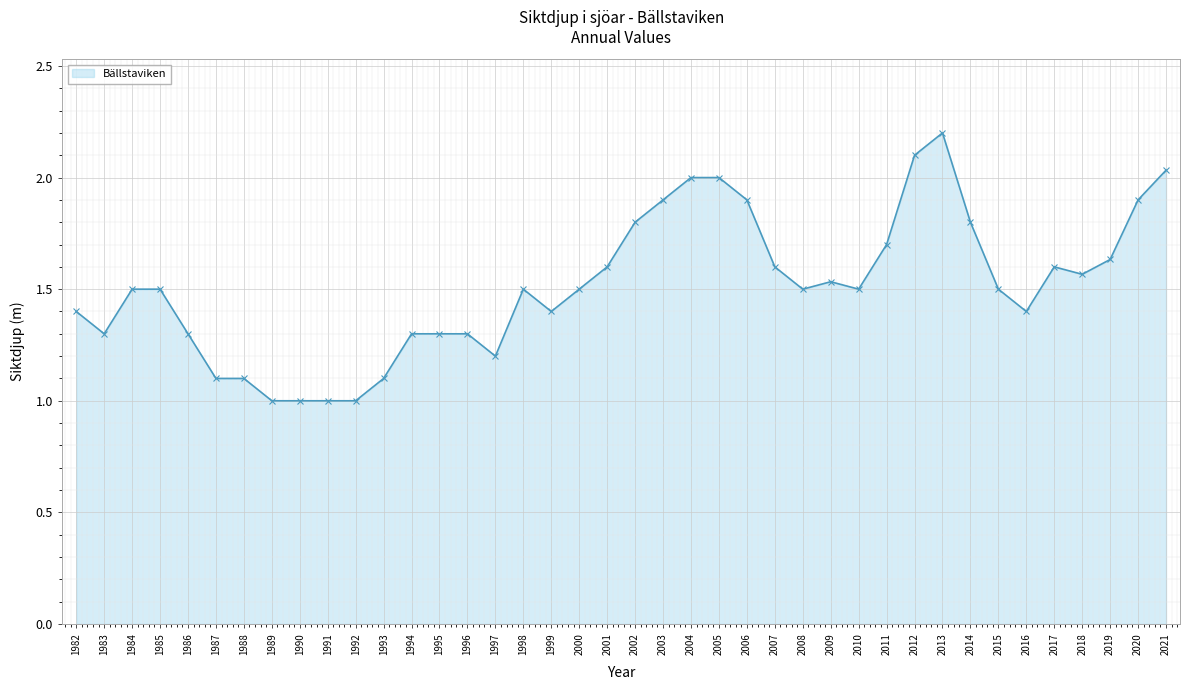

What is the difference between the values at 2013 and 1995?

0.9